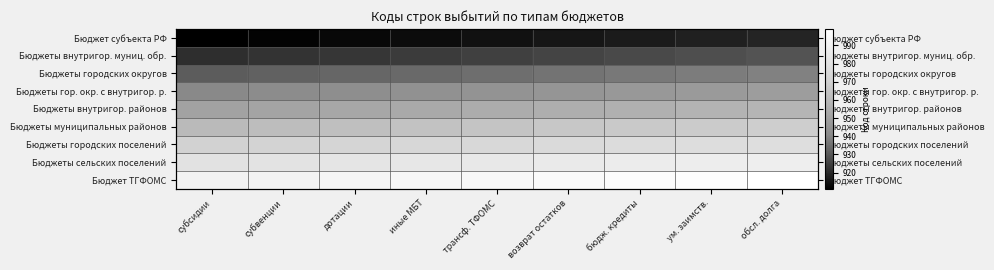

At which label is Бюджеты муниципальных районов closest to 965?

трансф. ТФОМС